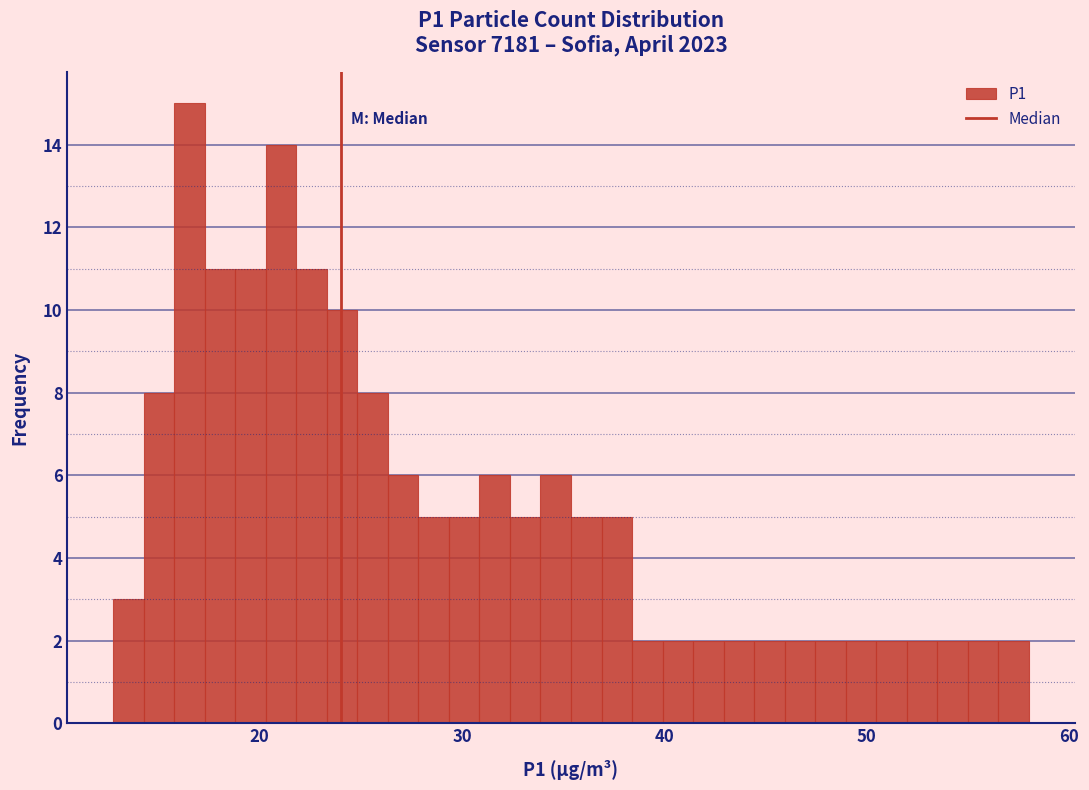

Read against the x-axis, roughly where is the centre of the tallest bar?

17